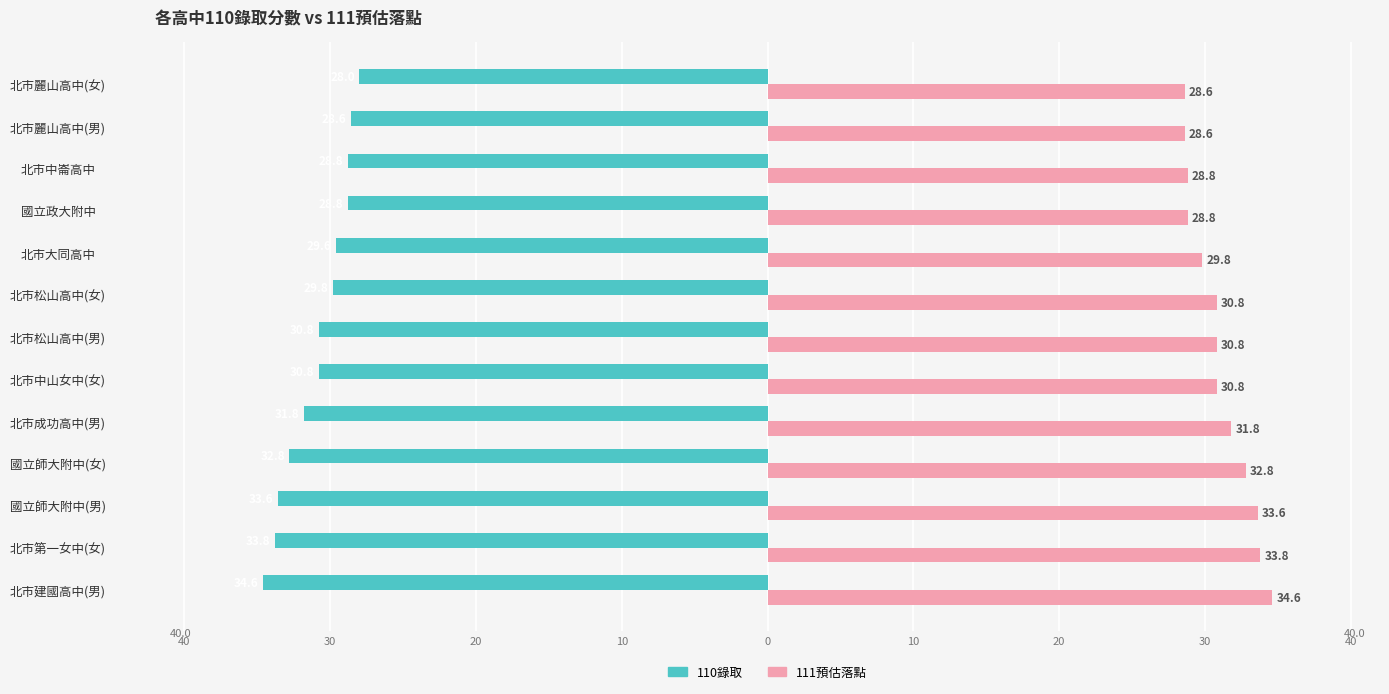

What is the value of the 111預估落點 bar at the 10th from the left?

28.8